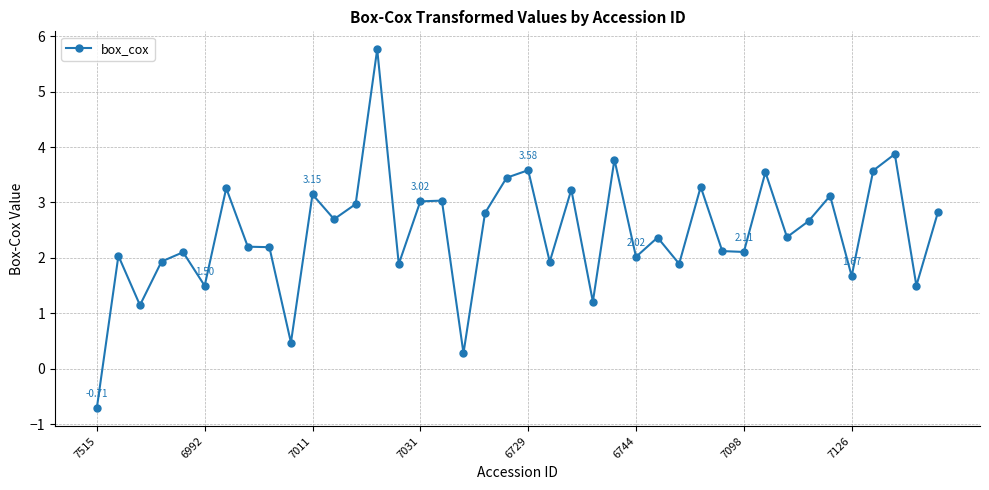

What is the difference between the maximum and second lowest values?

5.5